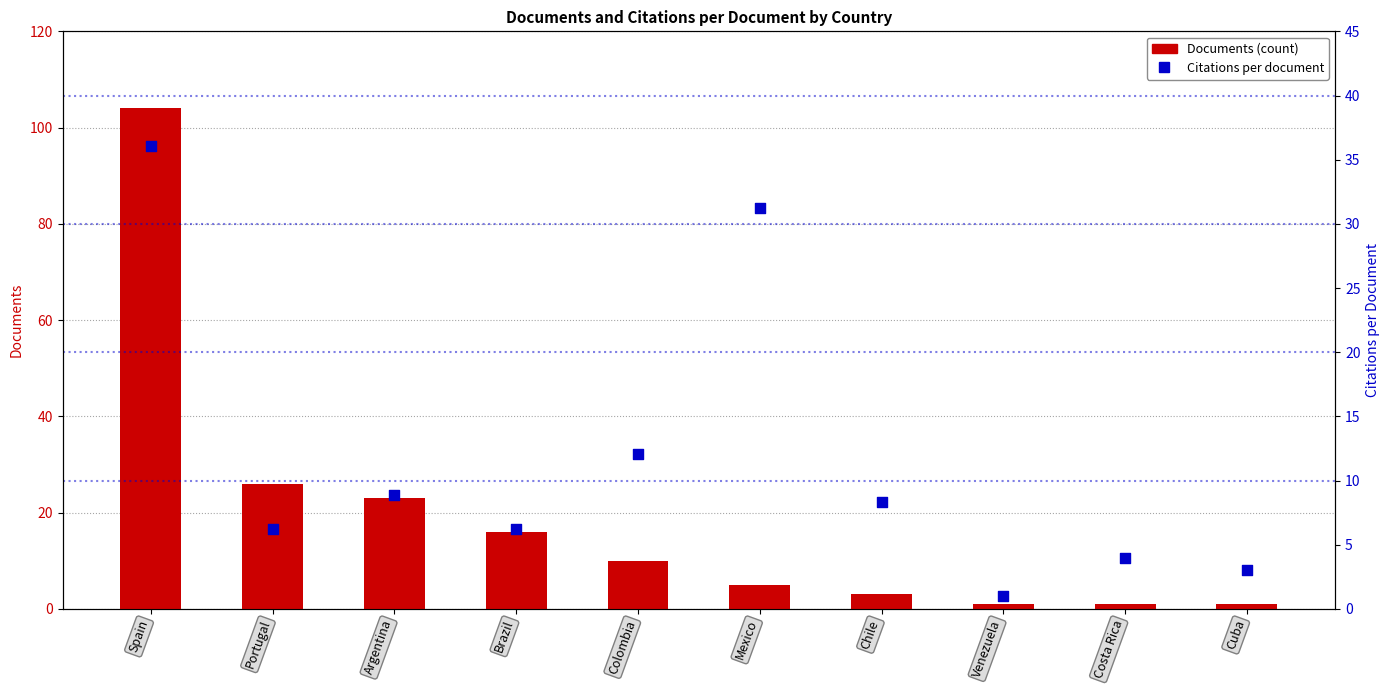

What is the total value across all series at Cuba?

4.0